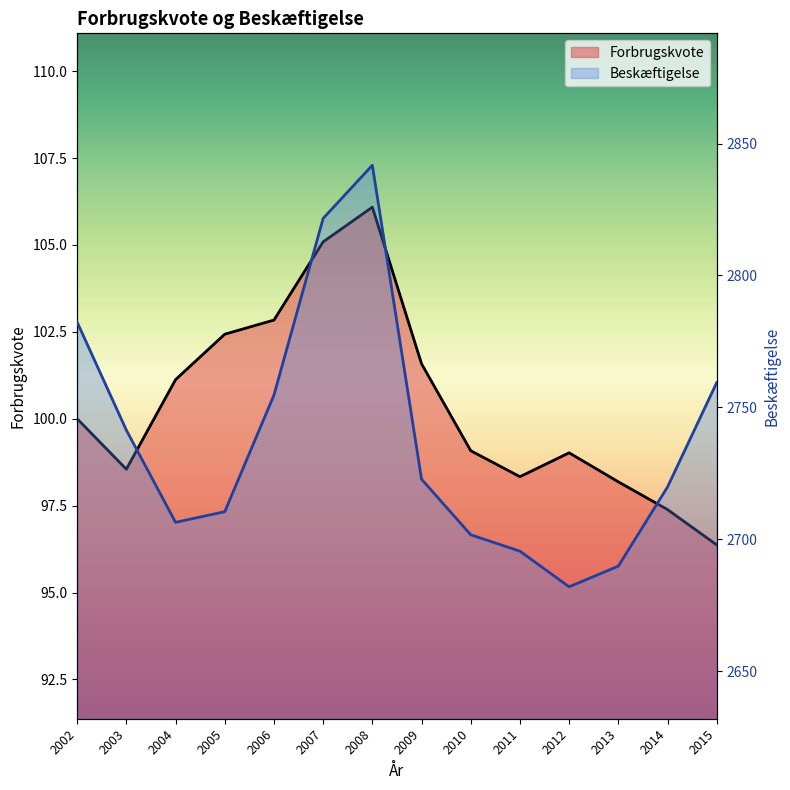

What is the maximum value shown in the chart?

2841.8